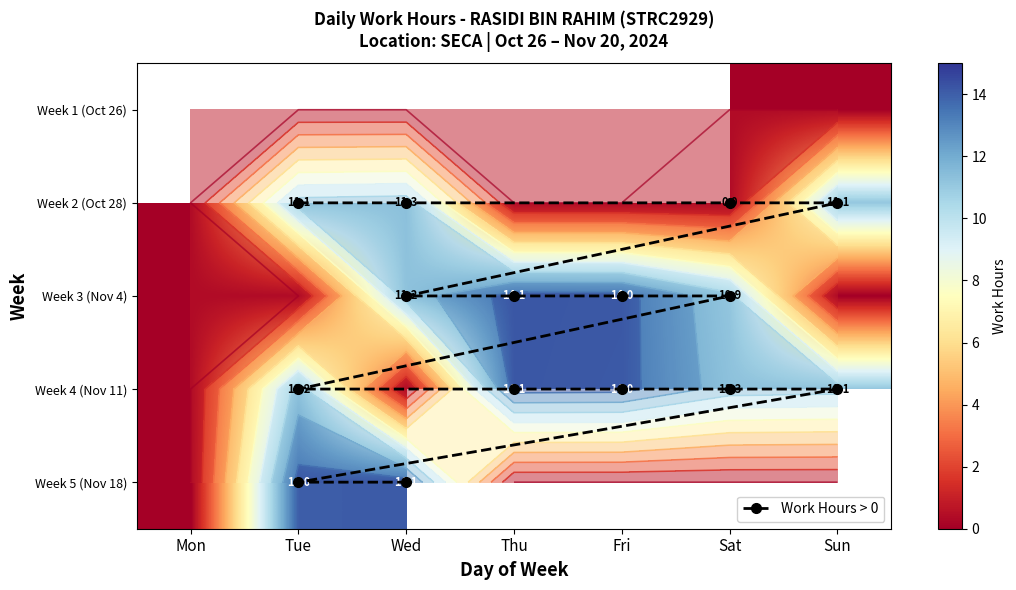

What is the average value of the 2 series?

1.6